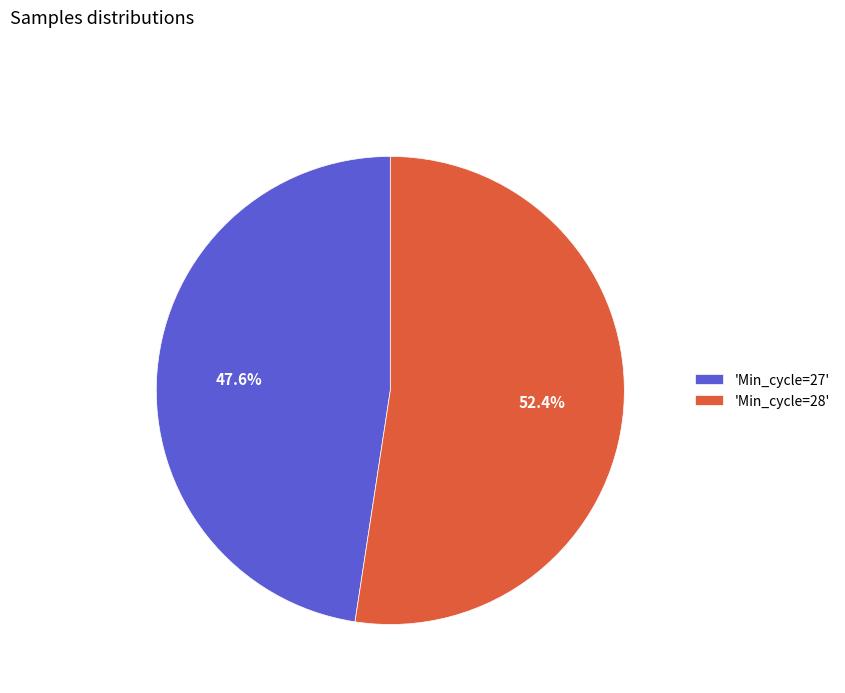

Is there any slice that represents more than half of the pie?

Yes